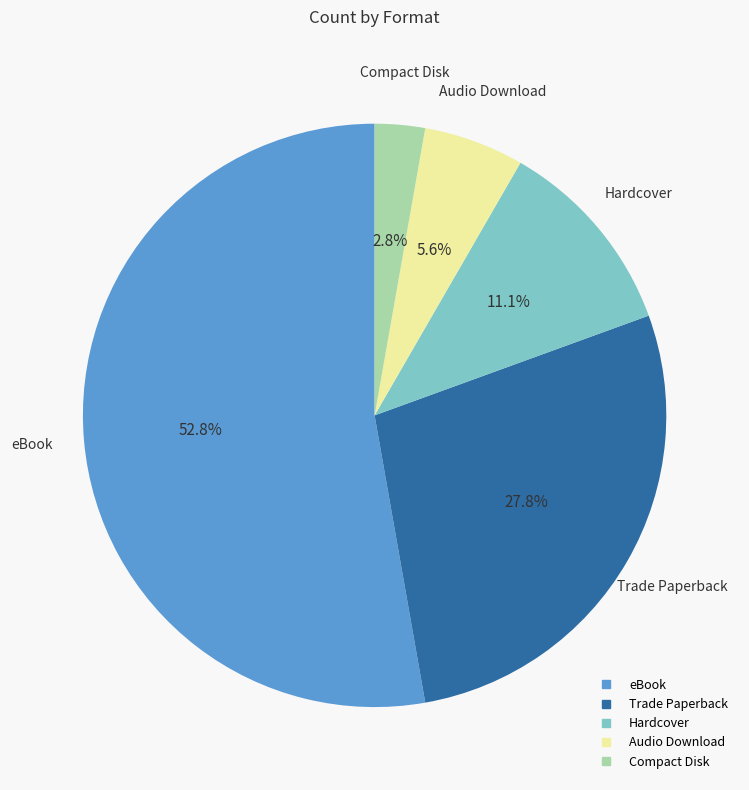

How many segments does this pie chart have?

5